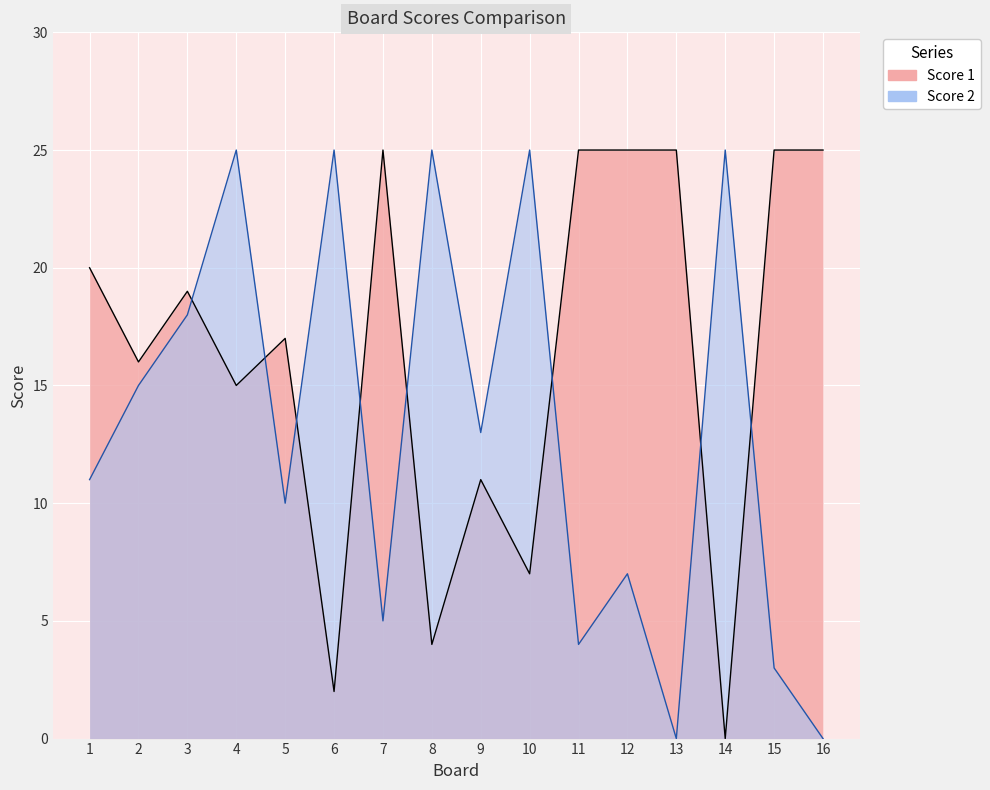

What is the difference between the Score 2 values at 5 and 3?

8